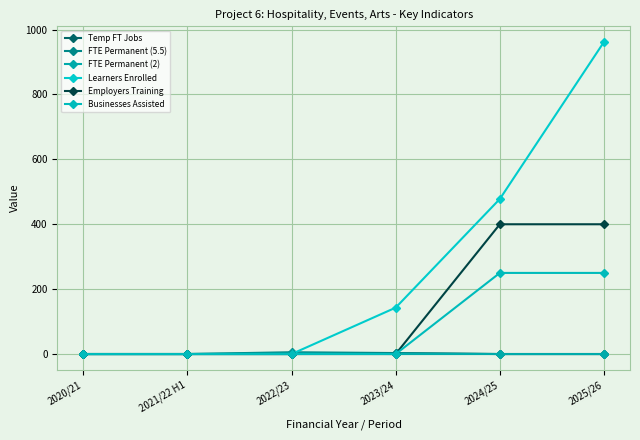

Rank the categories by Temp FT Jobs value from lowest to highest.

2020/21, 2021/22 H1, 2022/23, 2024/25, 2025/26, 2023/24